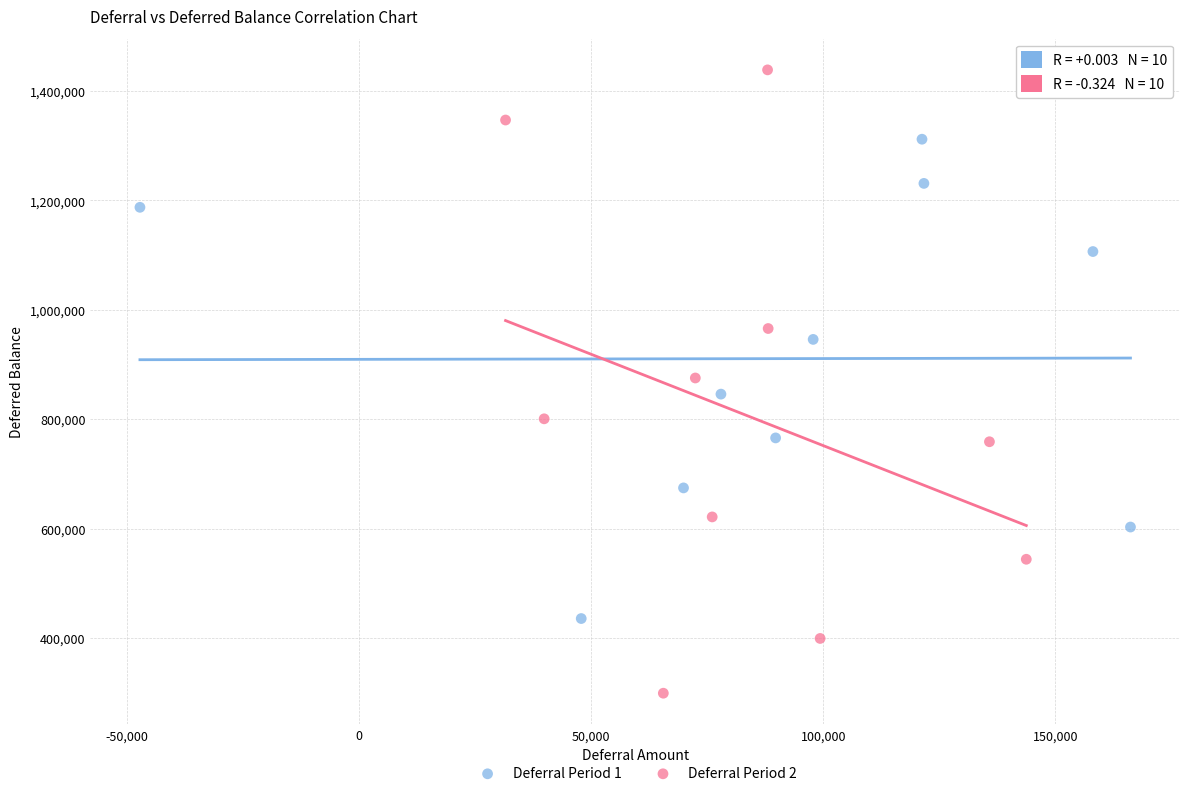

Which series reaches the minimum Y coordinate?

Deferral Period 2